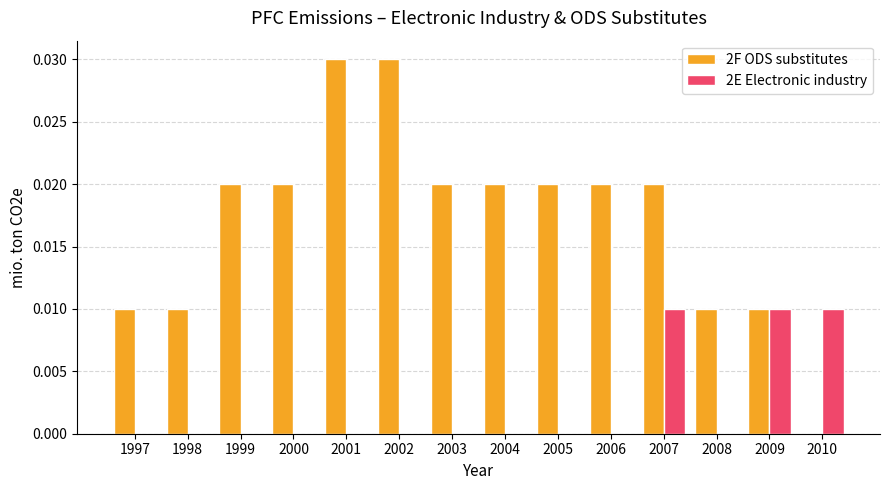

Is the value of 2F ODS substitutes at 2009 greater than the value of 2E Electronic industry at 2008?

Yes